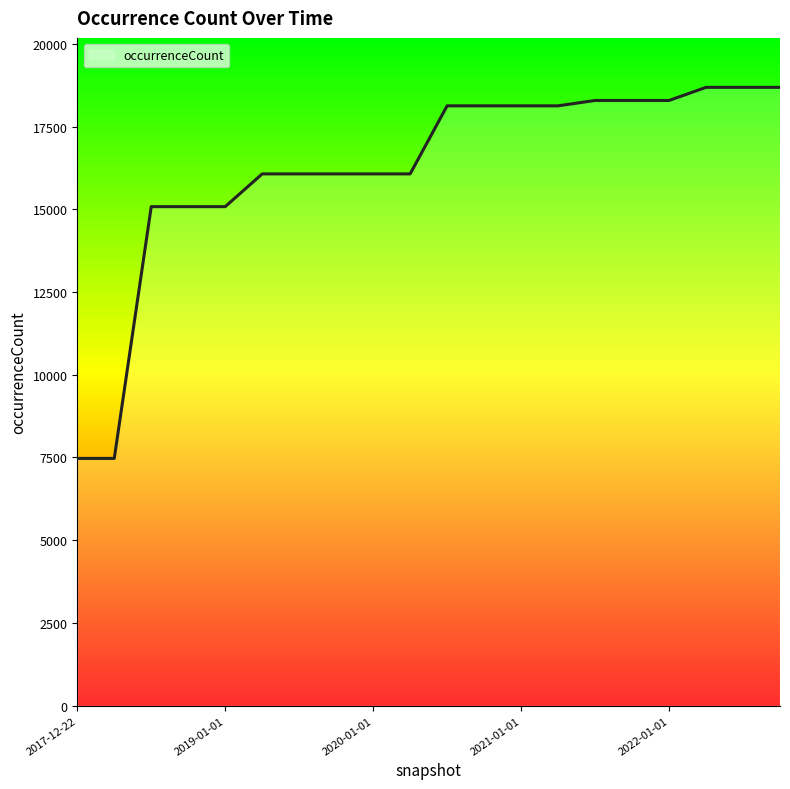

Does the chart have visible grid lines?

No